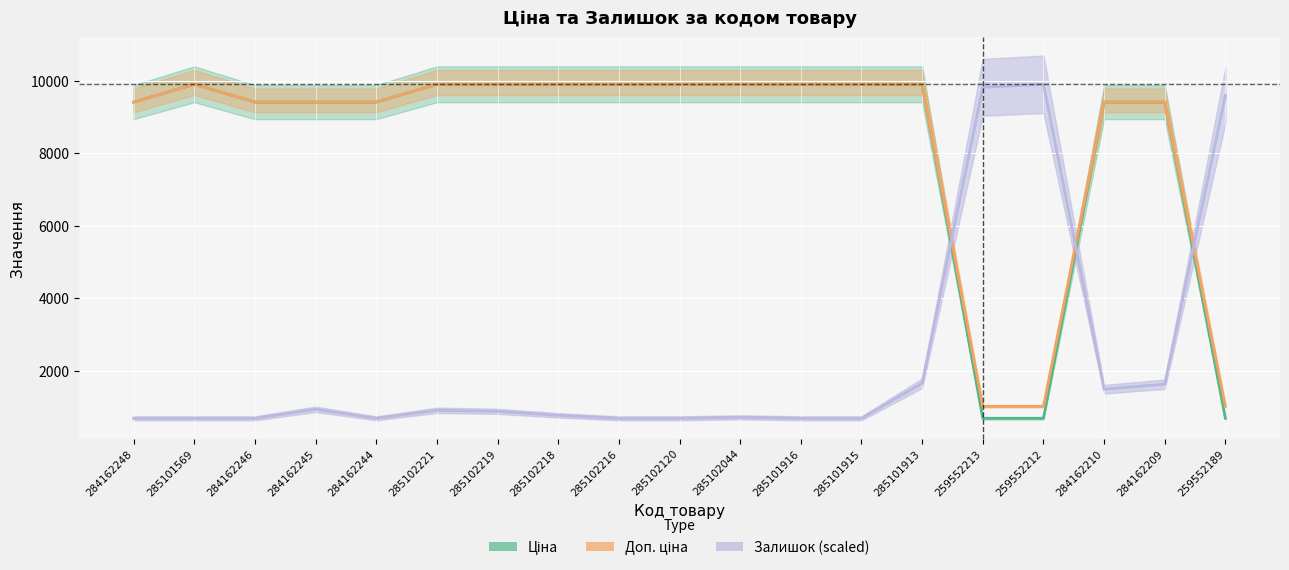

What is the total value across all series at 259552213?

11532.3